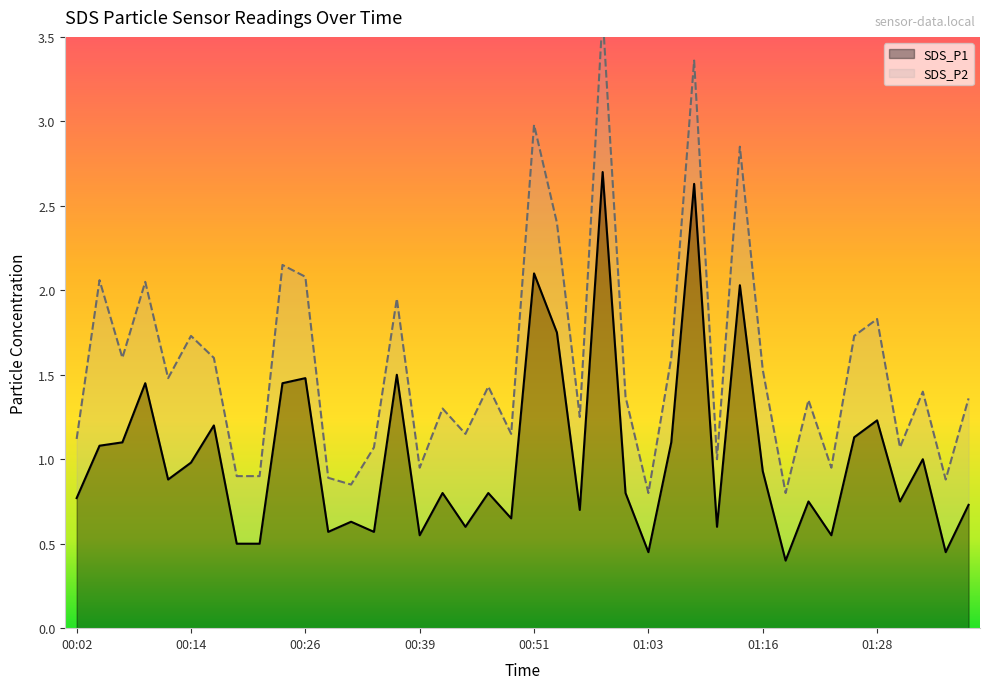

Rank the categories by value from highest to lowest.

00:58, 01:08, 00:51, 01:13, 00:54, 00:36, 00:26, 00:09, 00:24, 01:28, 00:17, 01:26, 00:07, 01:06, 00:04, 01:33, 00:14, 01:16, 00:12, 00:41, 00:46, 01:01, 00:02, 01:21, 01:30, 01:38, 00:56, 00:49, 00:31, 00:44, 01:11, 00:29, 00:34, 00:39, 01:23, 00:19, 00:22, 01:03, 01:35, 01:18